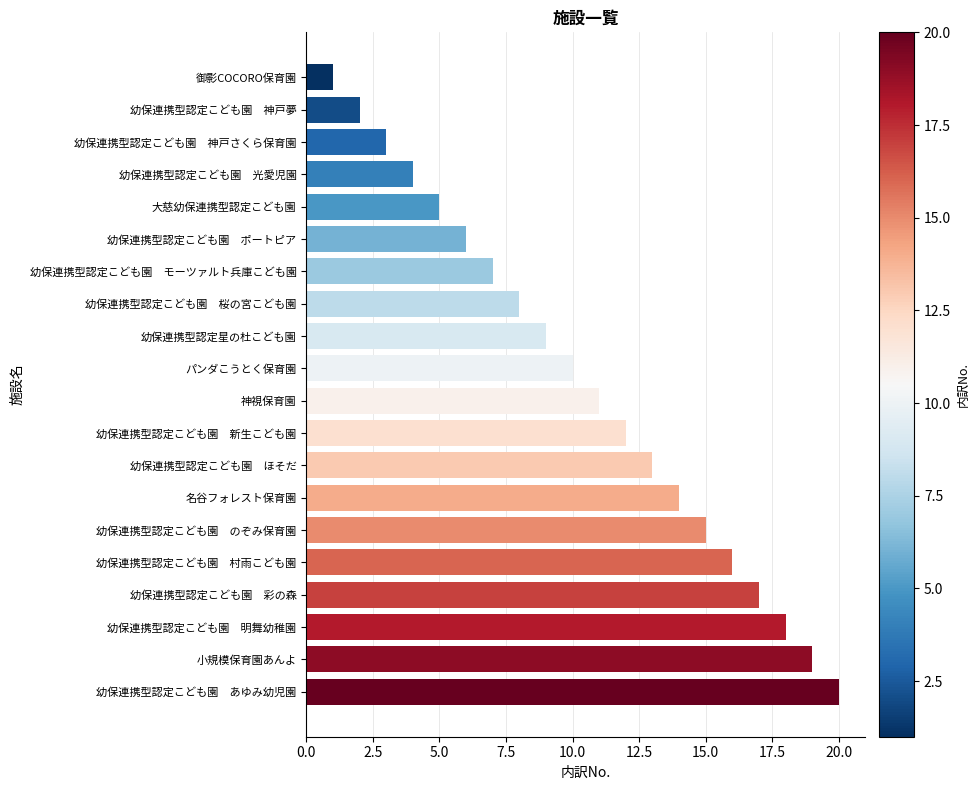

What is the change in value from 名谷フォレスト保育園 to 幼保連携型認定こども園　彩の森?

+3